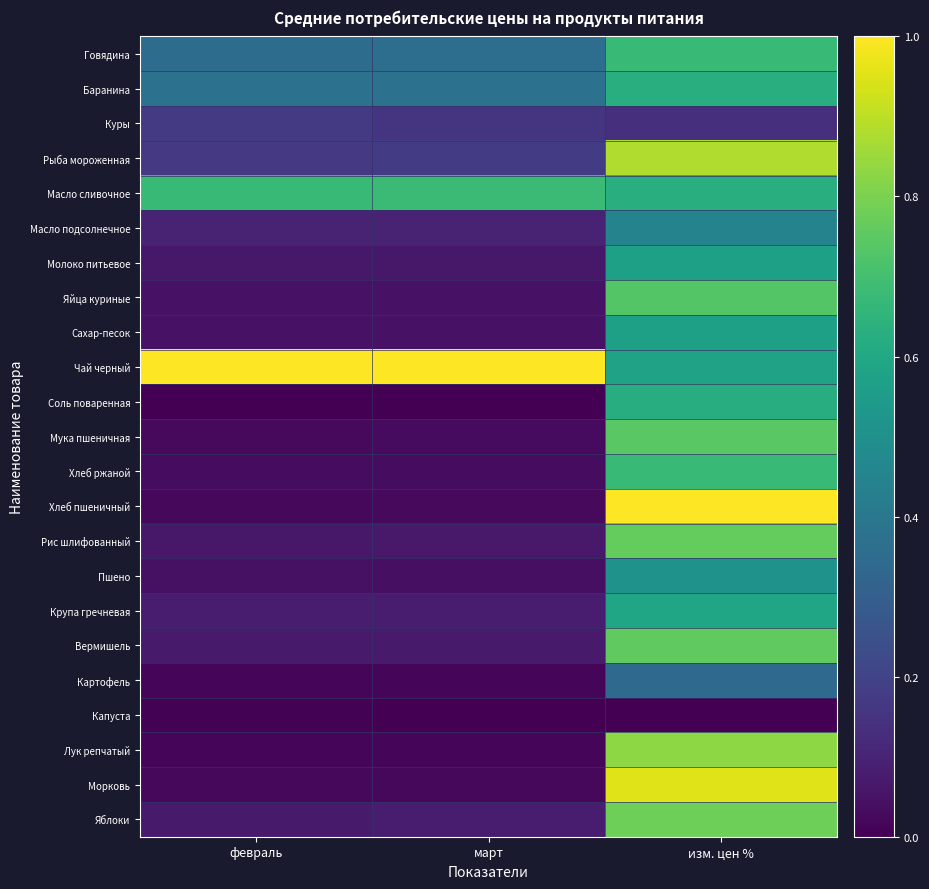

Reading left to right, list all the values displayed in this chart.

Говядина: февраль=0.4	март=0.4	изм. цен %=0.7
Баранина: февраль=0.4	март=0.4	изм. цен %=0.6
Куры: февраль=0.2	март=0.2	изм. цен %=0.1
Рыба мороженная: февраль=0.2	март=0.2	изм. цен %=0.9
Масло сливочное: февраль=0.7	март=0.7	изм. цен %=0.6
Масло подсолнечное: февраль=0.1	март=0.1	изм. цен %=0.4
Молоко питьевое: февраль=0.1	март=0.1	изм. цен %=0.6
Яйца куриные: февраль=0.0	март=0.1	изм. цен %=0.7
Сахар-песок: февраль=0.1	март=0.1	изм. цен %=0.6
Чай черный: февраль=1.0	март=1.0	изм. цен %=0.6
Соль поваренная: февраль=0.0	март=0.0	изм. цен %=0.6
Мука пшеничная: февраль=0.0	март=0.0	изм. цен %=0.7
Хлеб ржаной: февраль=0.0	март=0.0	изм. цен %=0.7
Хлеб пшеничный: февраль=0.0	март=0.0	изм. цен %=1.0
Рис шлифованный: февраль=0.1	март=0.1	изм. цен %=0.8
Пшено: февраль=0.0	март=0.0	изм. цен %=0.5
Крупа гречневая: февраль=0.1	март=0.1	изм. цен %=0.6
Вермишель: февраль=0.1	март=0.1	изм. цен %=0.8
Картофель: февраль=0.0	март=0.0	изм. цен %=0.3
Капуста: февраль=0.0	март=0.0	изм. цен %=0.0
Лук репчатый: февраль=0.0	март=0.0	изм. цен %=0.8
Морковь: февраль=0.0	март=0.0	изм. цен %=1.0
Яблоки: февраль=0.1	март=0.1	изм. цен %=0.8